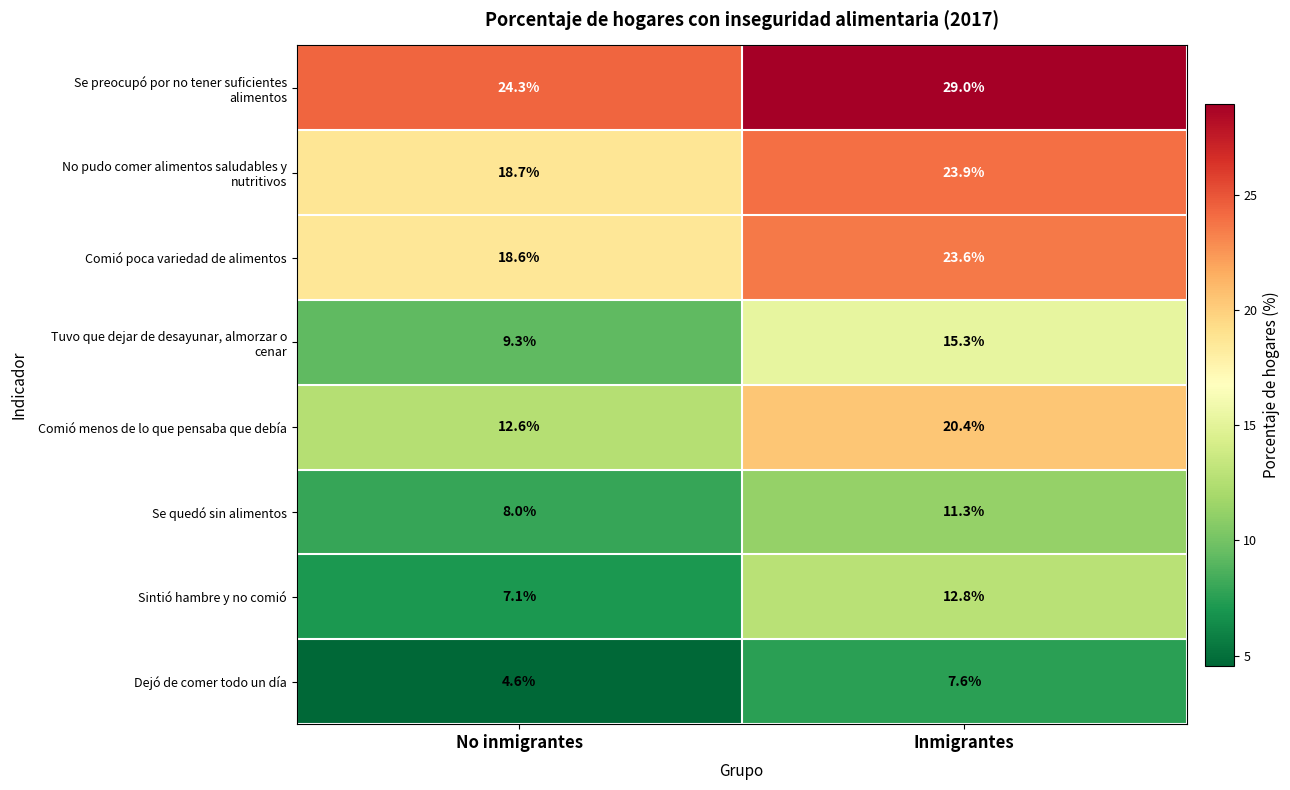

What is the smallest value displayed?

4.6